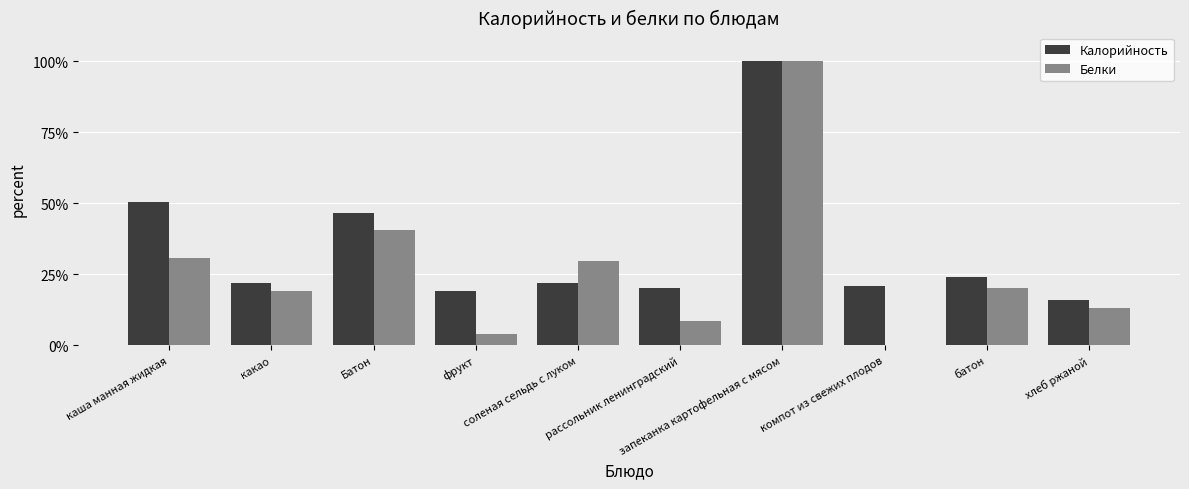

What is the maximum value shown in the chart?

100.0